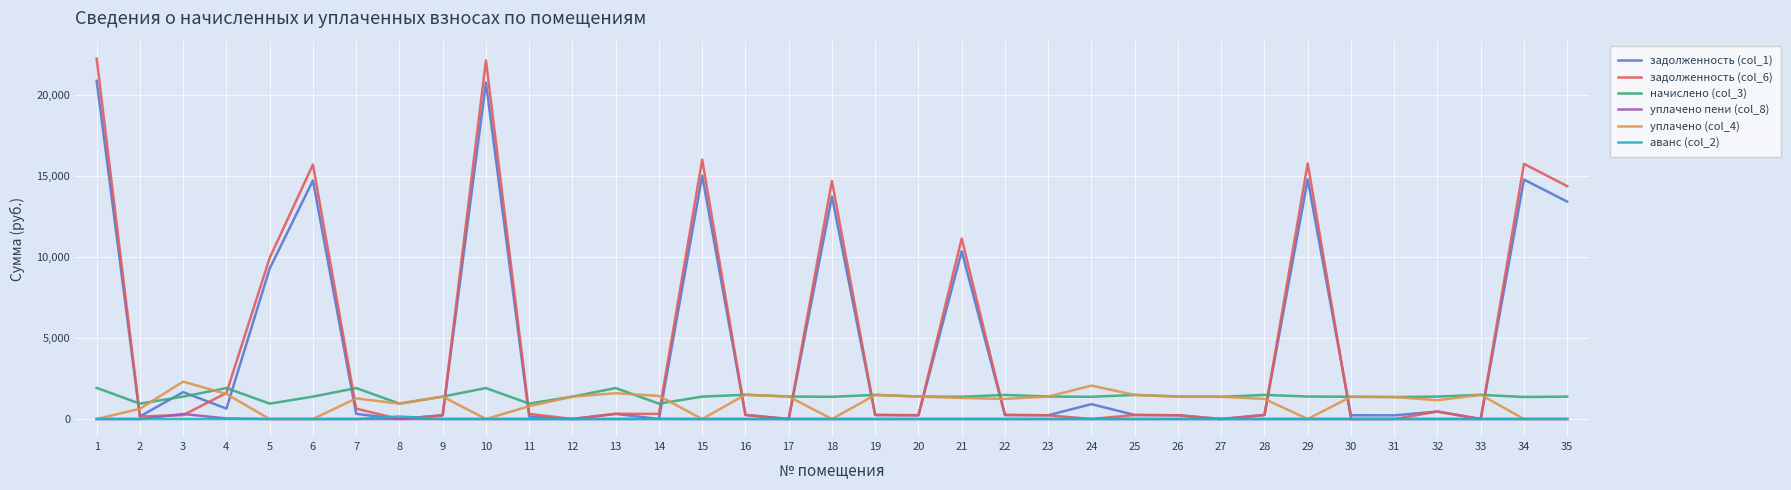

Between 8 and 21, which series saw the biggest shift?

задолженность (col_6)